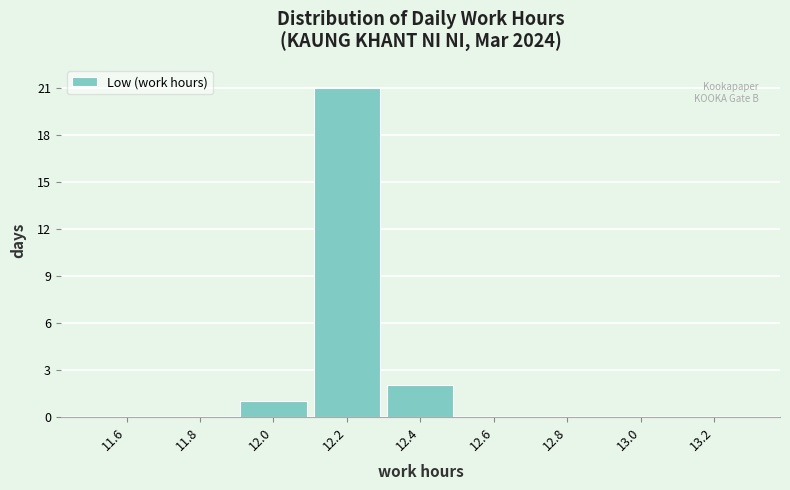

Reading left to right, list every bar in this chart as the range it spans on the x-axis followed by its height. The values are not printed on the chart, so give them approximately, as read against the axis.

11.5 to 11.7: 0
11.7 to 11.9: 0
11.9 to 12.1: 1
12.1 to 12.3: 21
12.3 to 12.5: 2
12.5 to 12.7: 0
12.7 to 12.9: 0
12.9 to 13.1: 0
13.1 to 13.3: 0